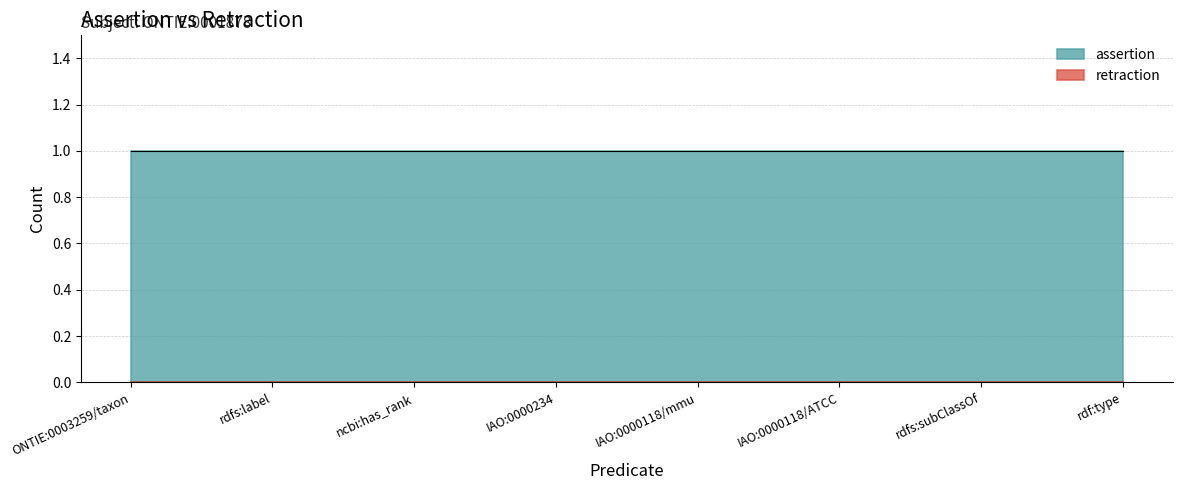

True or false: retraction and assertion intersect in this chart.

False